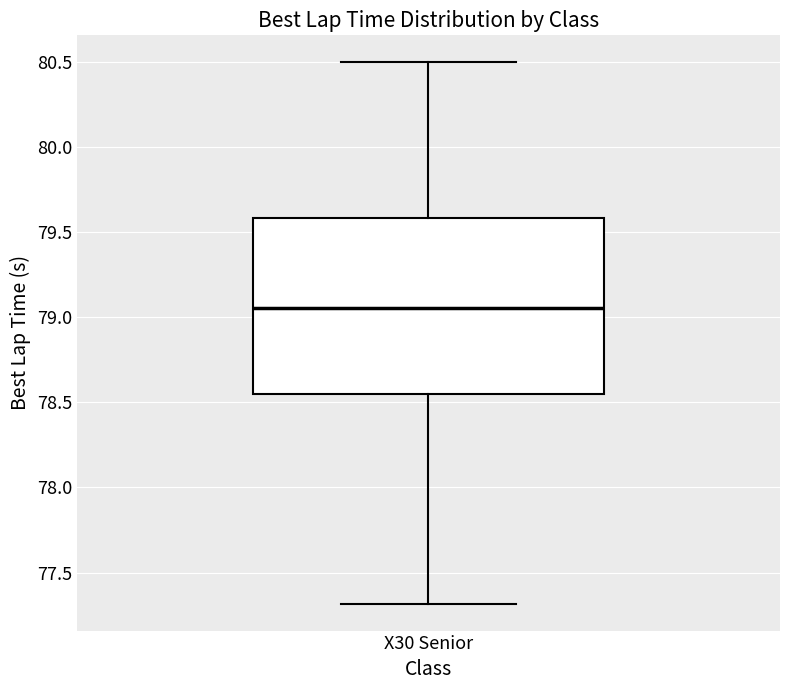

Where is the lower edge of the box for X30 Senior on the y-axis? The values are not printed on the chart, so give them approximately, as read against the axis.

78.55